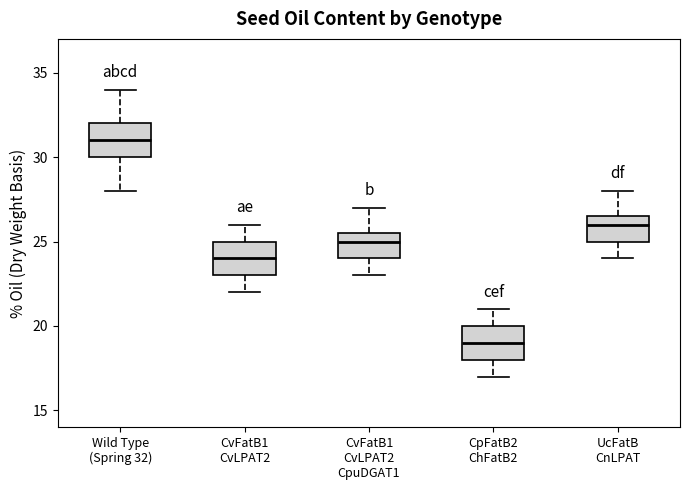

Reading left to right, read every box against the y-axis: the position of its median line, the range the box covers, and the ends of its whiskers. The values are not printed on the chart, so give them approximately, as read against the axis.

Wild Type (Spring 32): median 31.0, box 30.0 to 32.0, whiskers 28.0 to 34.0
CvFatB1 CvLPAT2: median 24.0, box 23.0 to 25.0, whiskers 22.0 to 26.0
CvFatB1 CvLPAT2 CpuDGAT1: median 25.0, box 24.0 to 25.5, whiskers 23.0 to 27.0
CpFatB2 ChFatB2: median 19.0, box 18.0 to 20.0, whiskers 17.0 to 21.0
UcFatB CnLPAT: median 26.0, box 25.0 to 26.5, whiskers 24.0 to 28.0